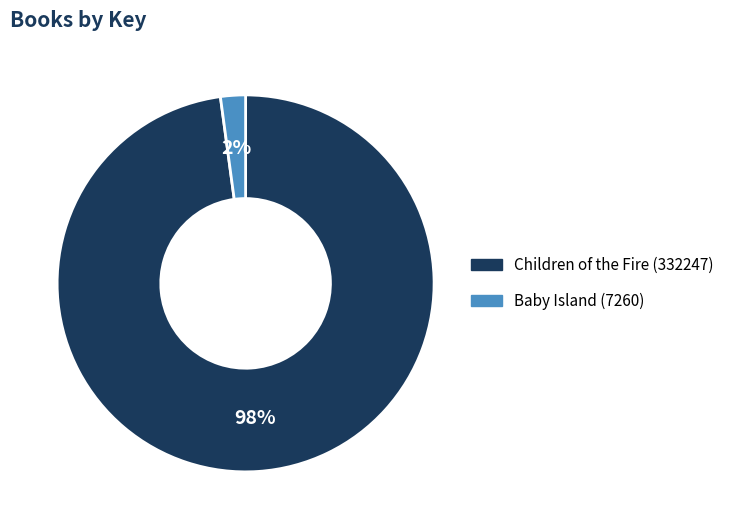

To the nearest percent, what portion does Baby Island (7260) represent?

2%